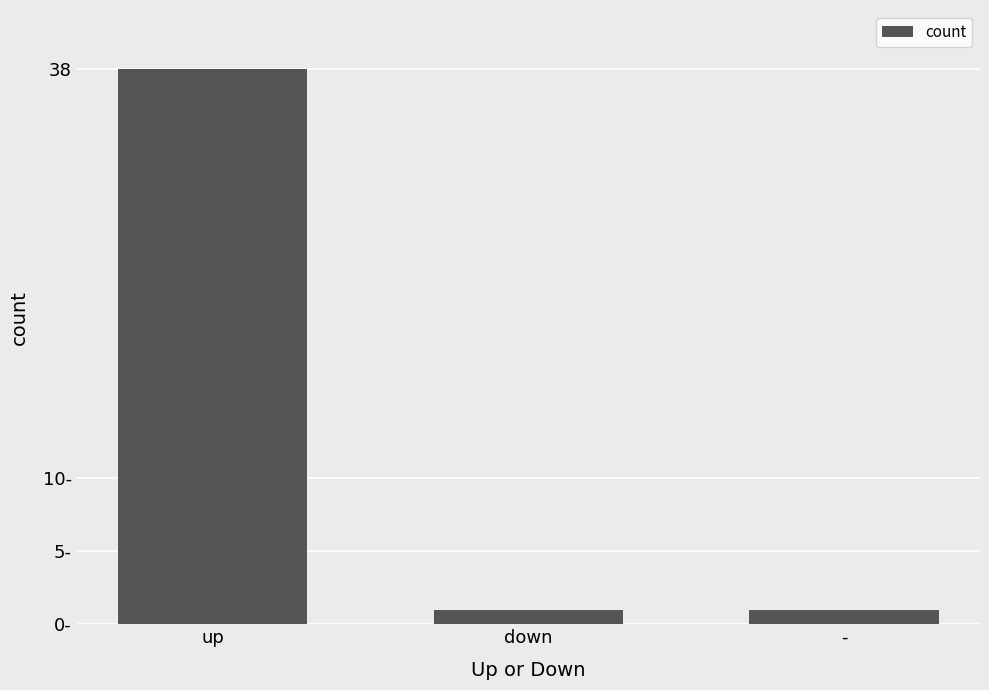

Does the chart contain any negative values?

No